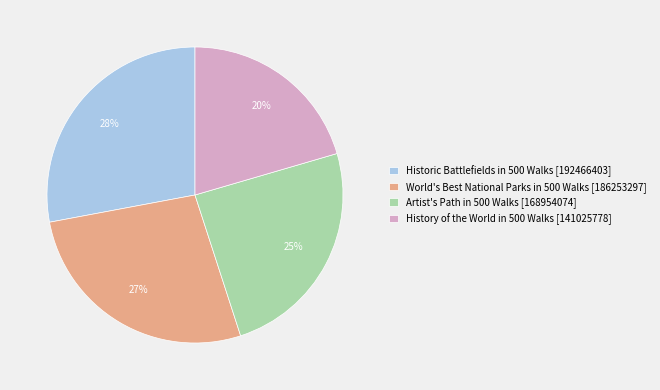

Combined, do Artist's Path in 500 Walks [168954074] and History of the World in 500 Walks [141025778] account for over 50%?

No